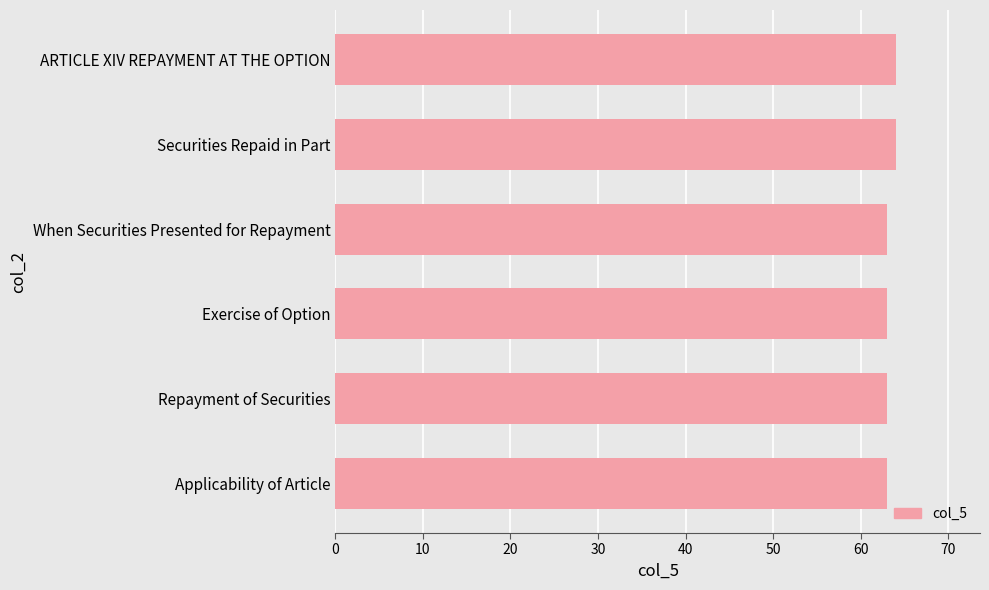

What is the ratio of the value at ARTICLE XIV REPAYMENT AT THE OPTION to the value at Exercise of Option?

1.0